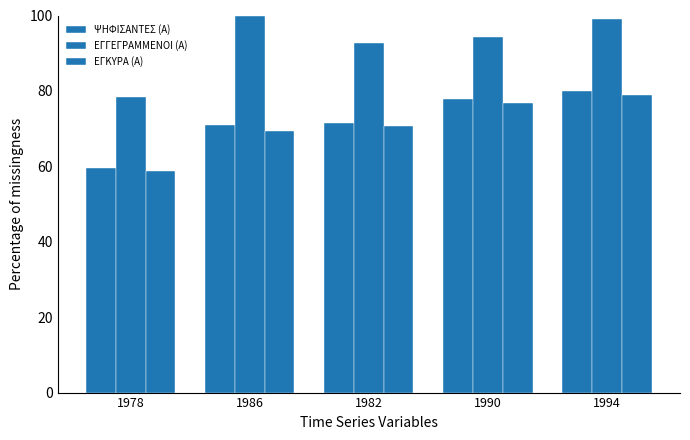

True or false: ΕΓΚΥΡΑ (Α) has a value of 70.7 at 1982.

True